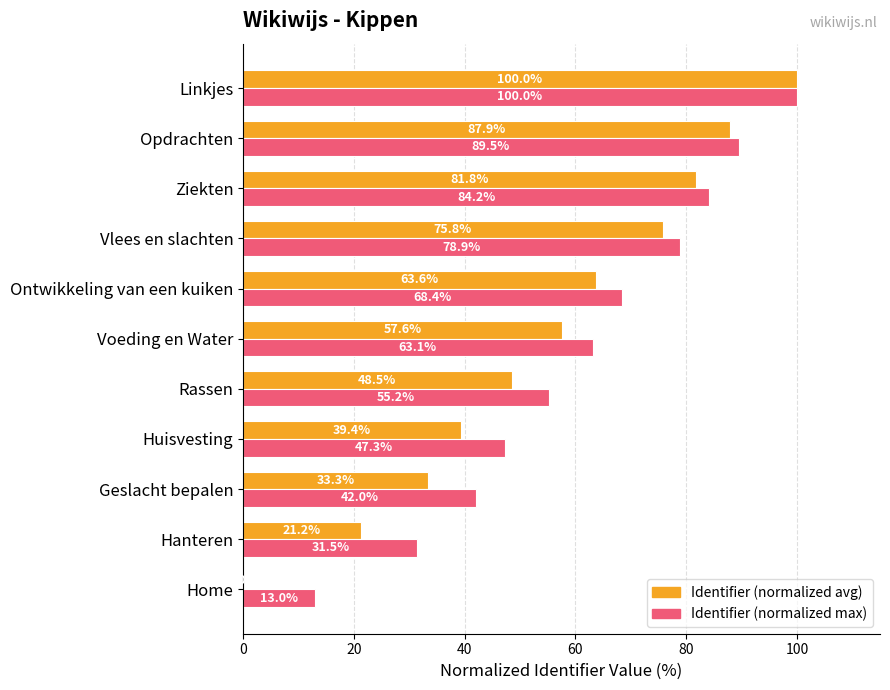

Between Home and Ontwikkeling van een kuiken, which series saw the biggest shift?

Identifier (normalized avg)